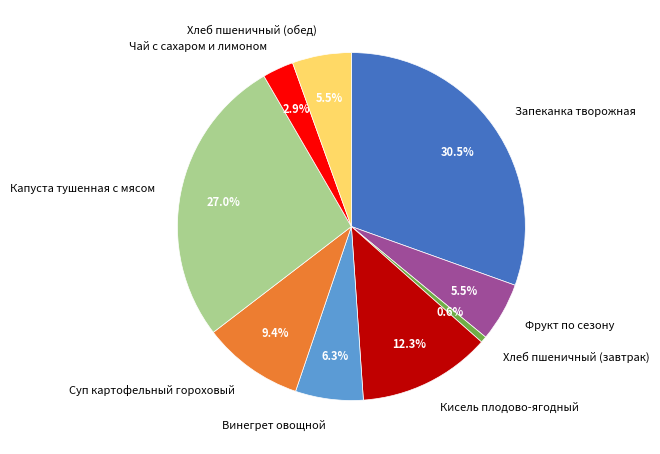

What percentage do Фрукт по сезону and Чай с сахаром и лимоном together represent?

8.4%